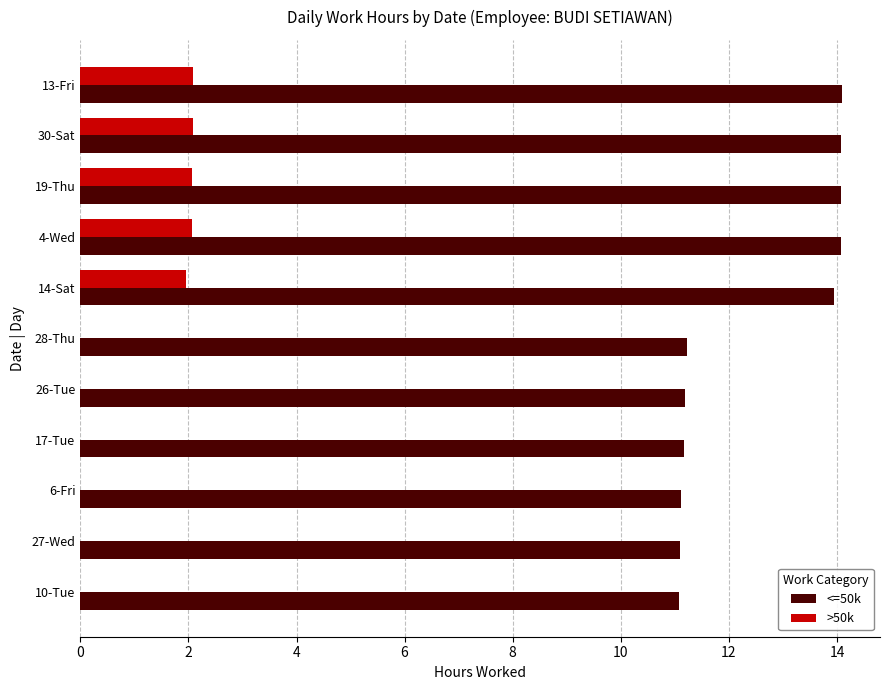

How many categories are shown in the chart?

11